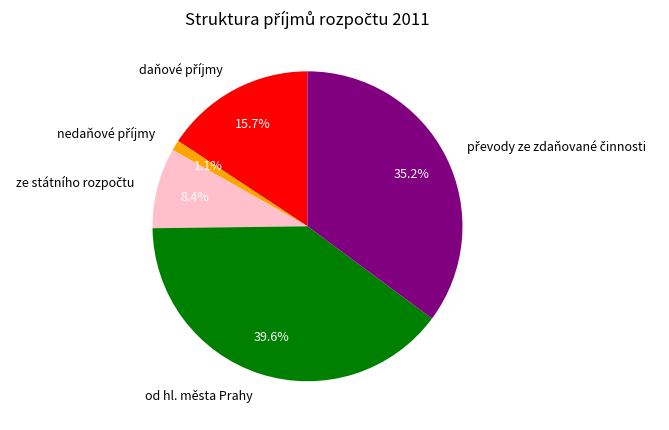

Is there a majority slice in this chart?

No